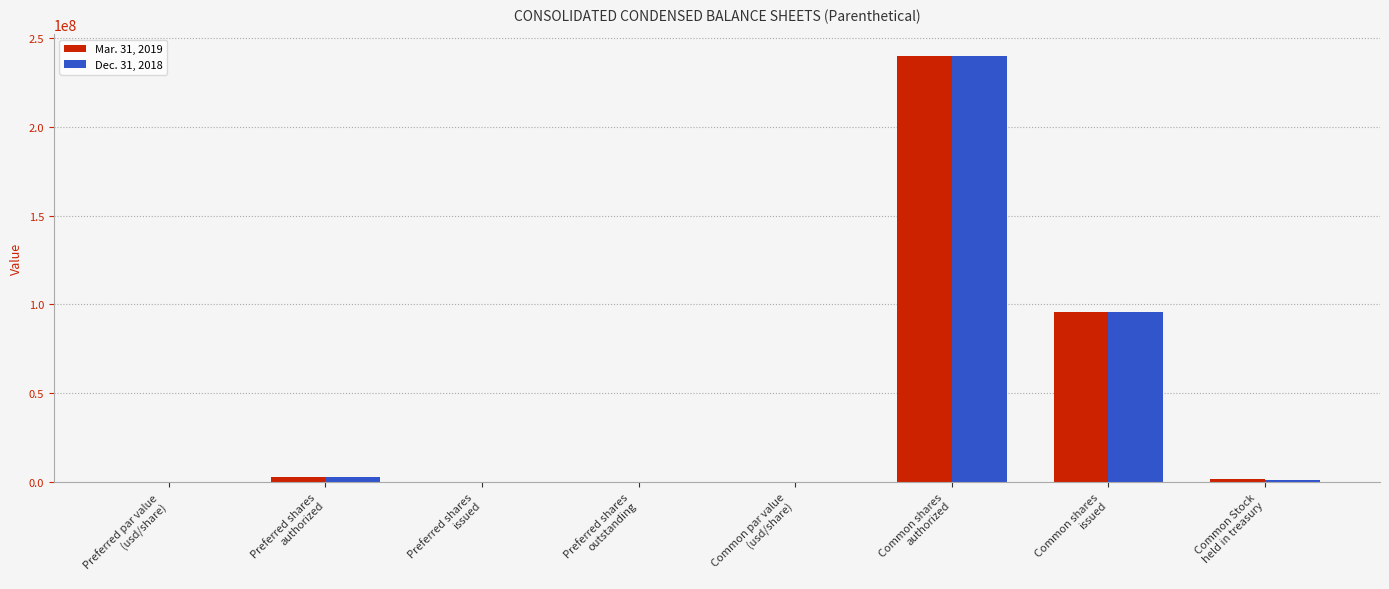

What is the greatest value displayed?

240000000.0